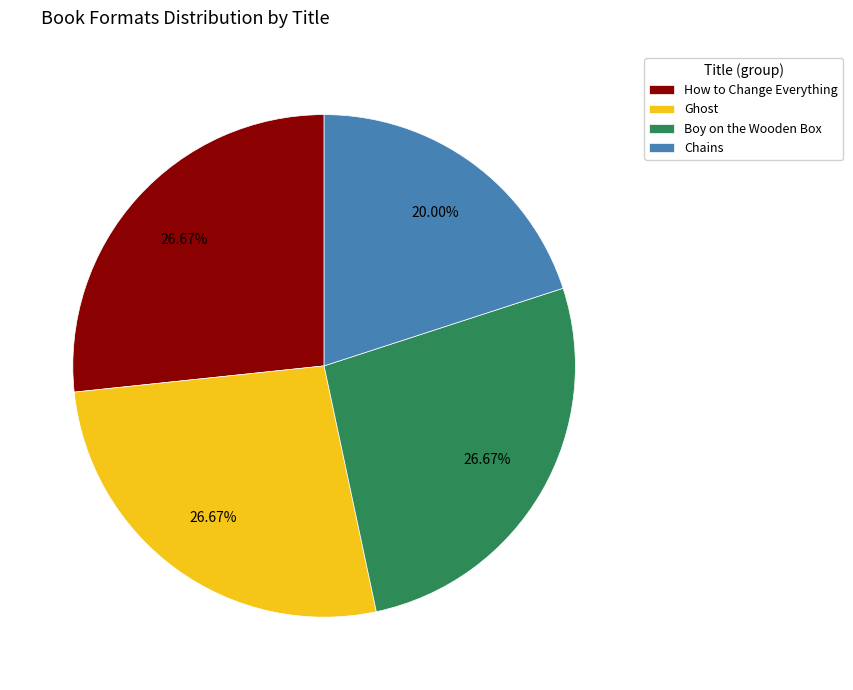

What is the smallest slice in the pie chart?

Chains